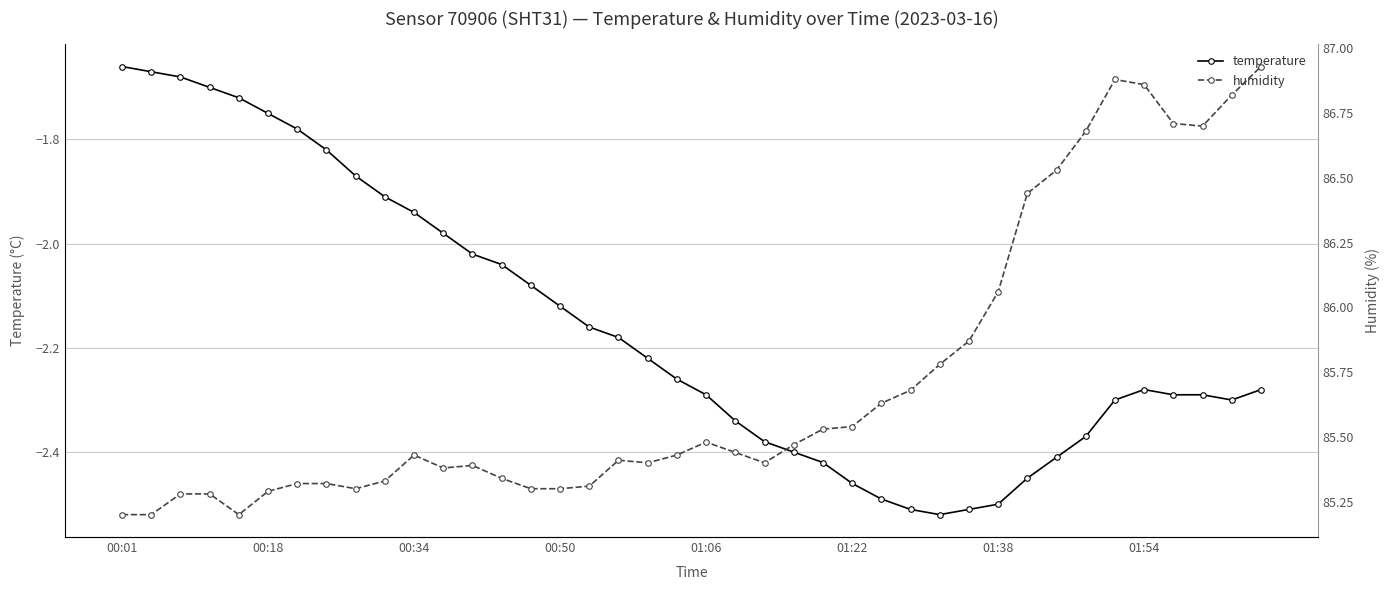

Which series has the widest spread of values?

humidity